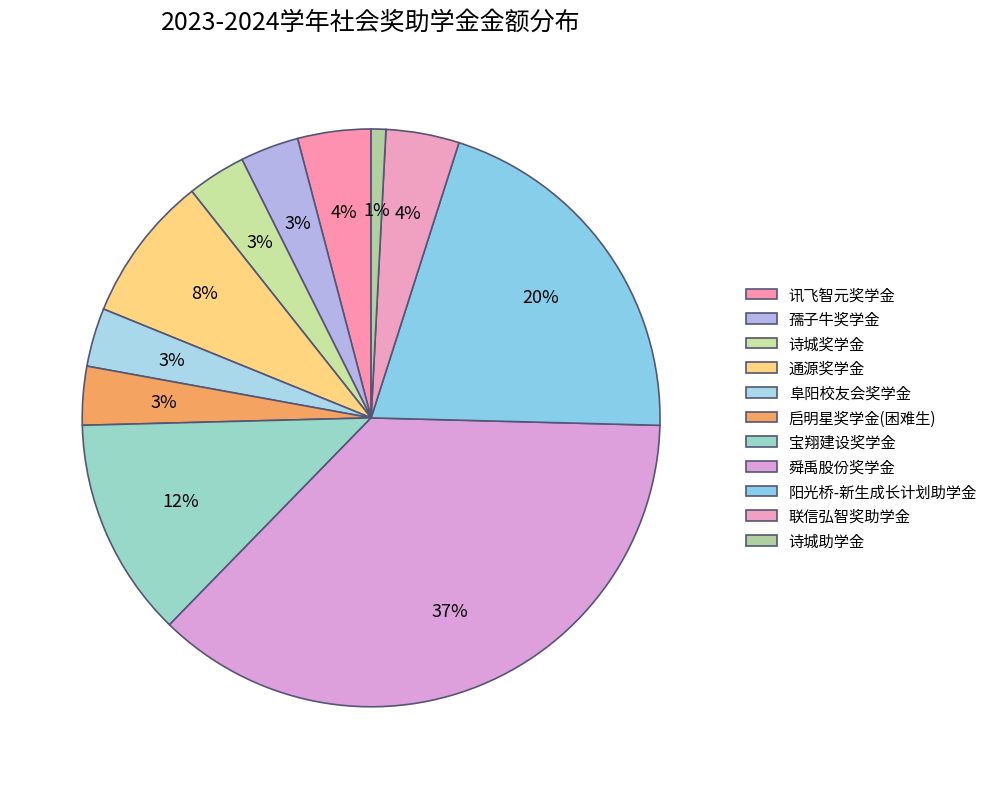

Rank the categories by value from lowest to highest.

诗城助学金, 孺子牛奖学金, 诗城奖学金, 阜阳校友会奖学金, 启明星奖学金(困难生), 讯飞智元奖学金, 联信弘智奖助学金, 通源奖学金, 宝翔建设奖学金, 阳光桥-新生成长计划助学金, 舜禹股份奖学金